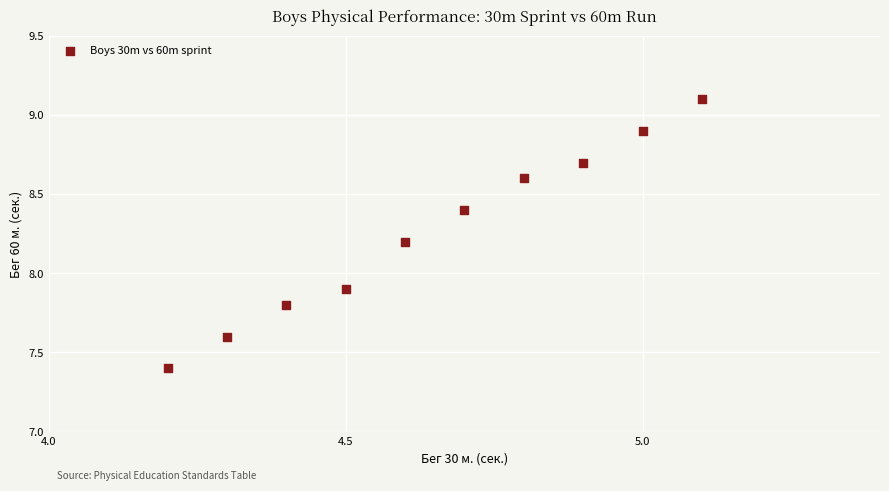

What Y value in the scatter plot is closest to 8?

7.9